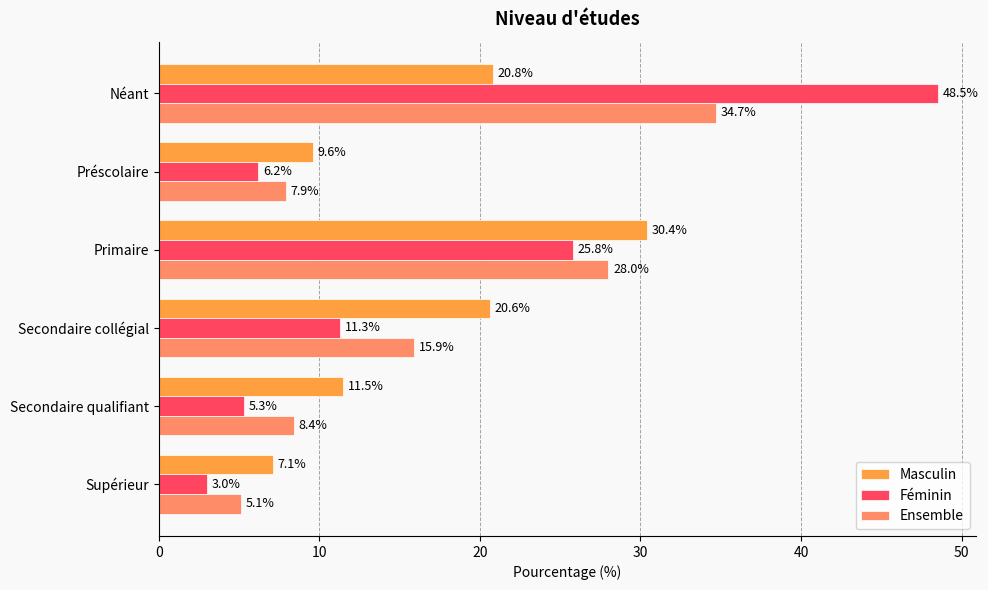

What is the smallest value displayed?

3.0